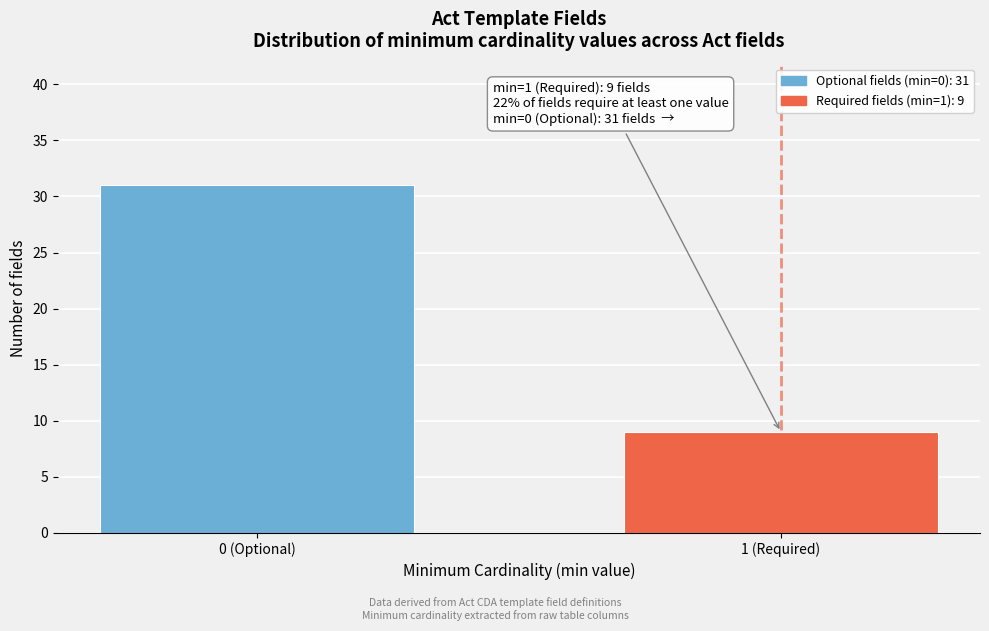

Reading right to left, list all the values displayed in this chart.

9	31